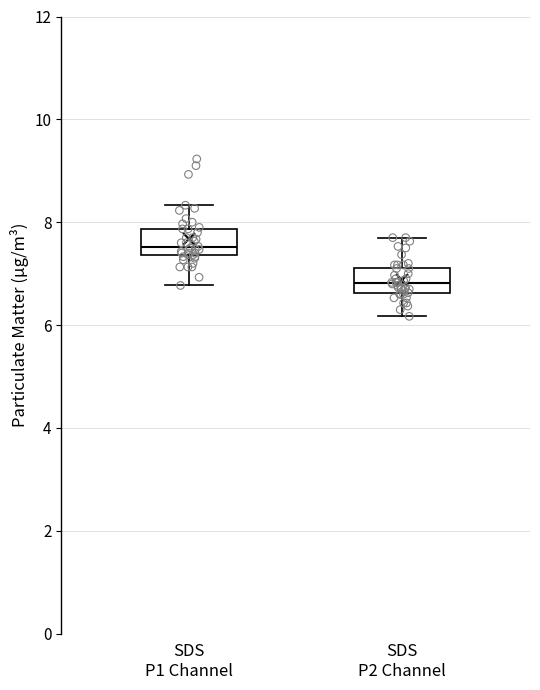

Where is the lower edge of the box for SDS P1 Channel on the y-axis? The values are not printed on the chart, so give them approximately, as read against the axis.

7.4